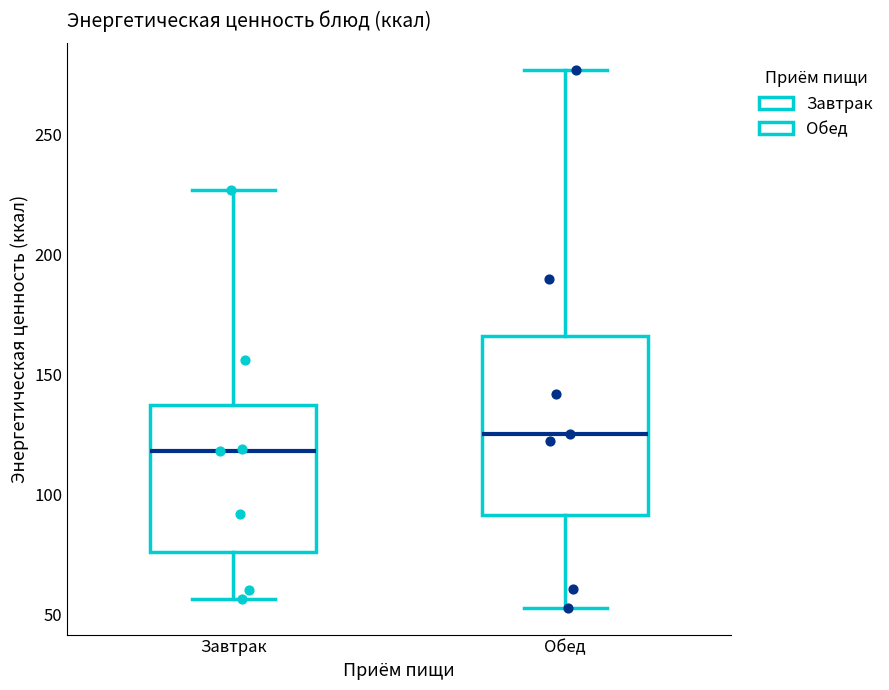

Where is the upper edge of the box for Обед on the y-axis? The values are not printed on the chart, so give them approximately, as read against the axis.

165